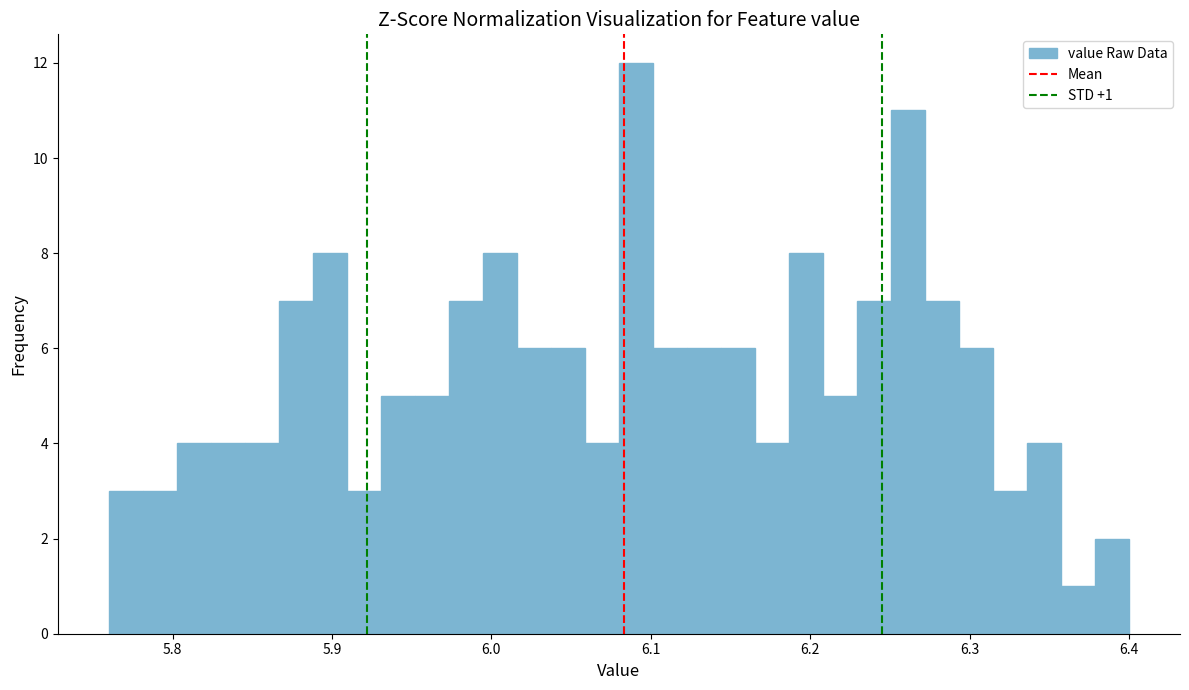

Read against the x-axis, roughly where is the centre of the tallest bar?

6.09